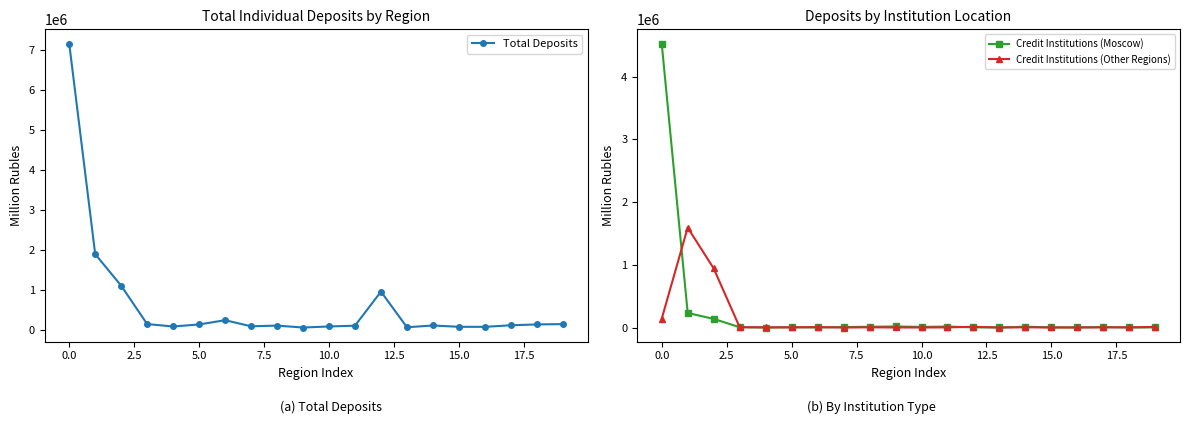

True or false: Credit Institutions (Other Regions) has more than 1 interior local peaks.

True